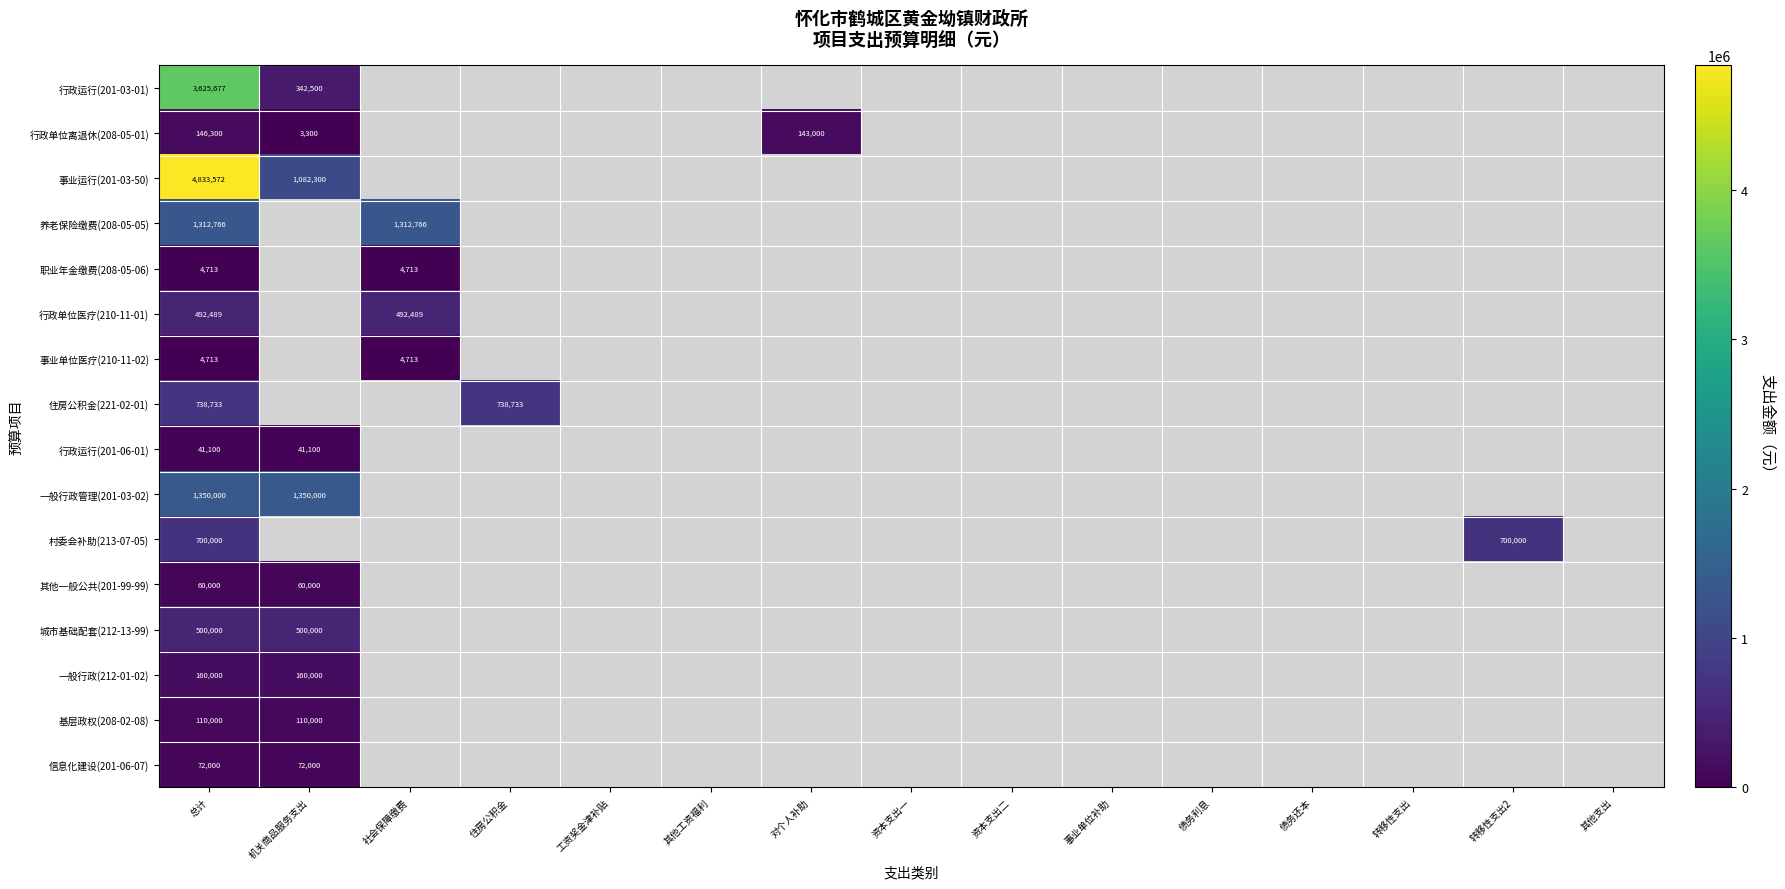

Is it true that 行政单位离退休(208-05-01) equals 94490 at 总计?

False